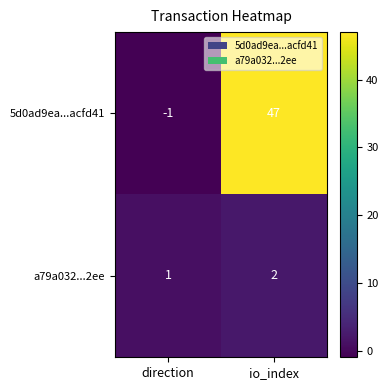

What is the sum of all 5d0ad9ea...acfd41 values?

46